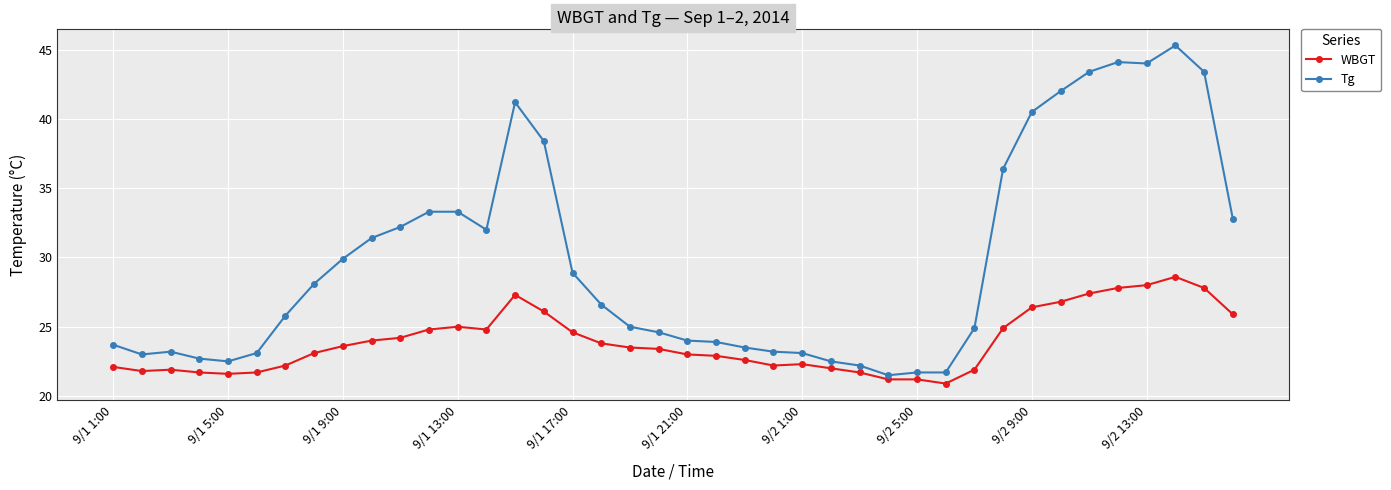

What is the lowest value of the WBGT series?

20.9